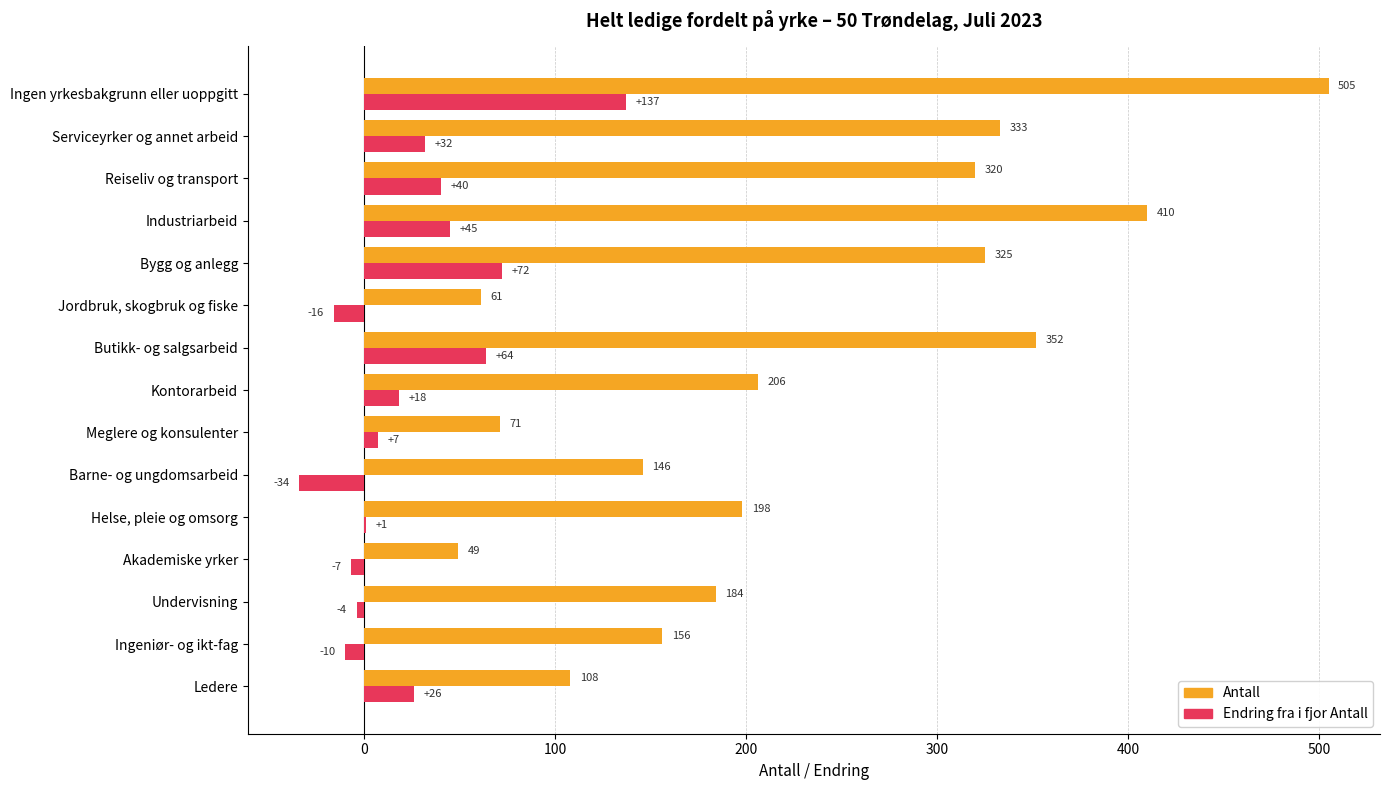

Which category has the highest value in the Endring fra i fjor Antall series?

Ingen yrkesbakgrunn eller uoppgitt